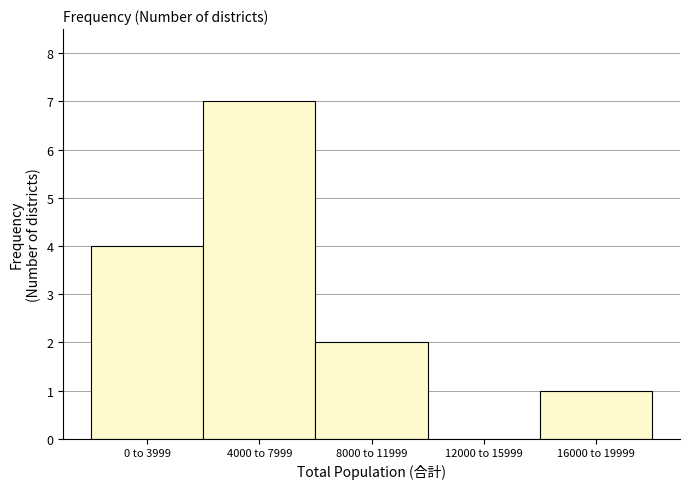

Reading left to right, what are all the values shown in this chart?

0 to 3999=4	4000 to 7999=7	8000 to 11999=2	12000 to 15999=0	16000 to 19999=1